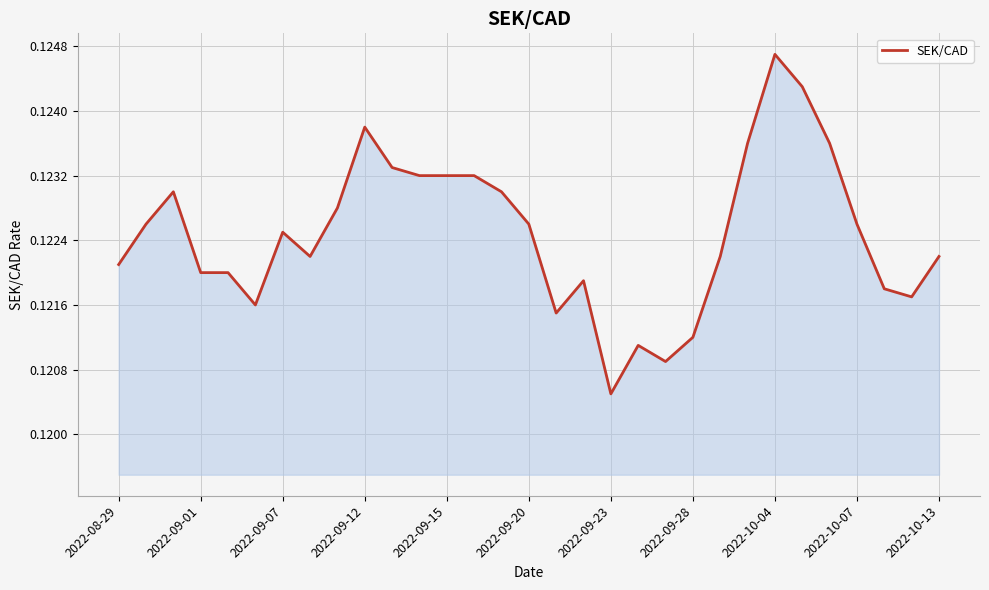

Reading right to left, transcribe all the data shown in this chart.

0.1	0.1	0.1	0.1	0.1	0.1	0.1	0.1	0.1	0.1	0.1	0.1	0.1	0.1	0.1	0.1	0.1	0.1	0.1	0.1	0.1	0.1	0.1	0.1	0.1	0.1	0.1	0.1	0.1	0.1	0.1